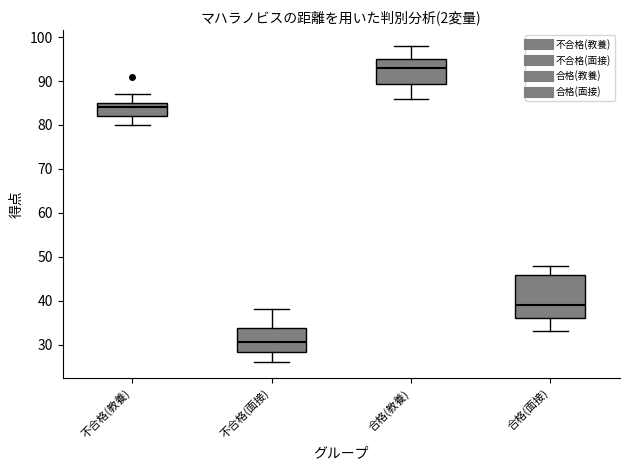

Which box has the lowest median line?

不合格(面接)